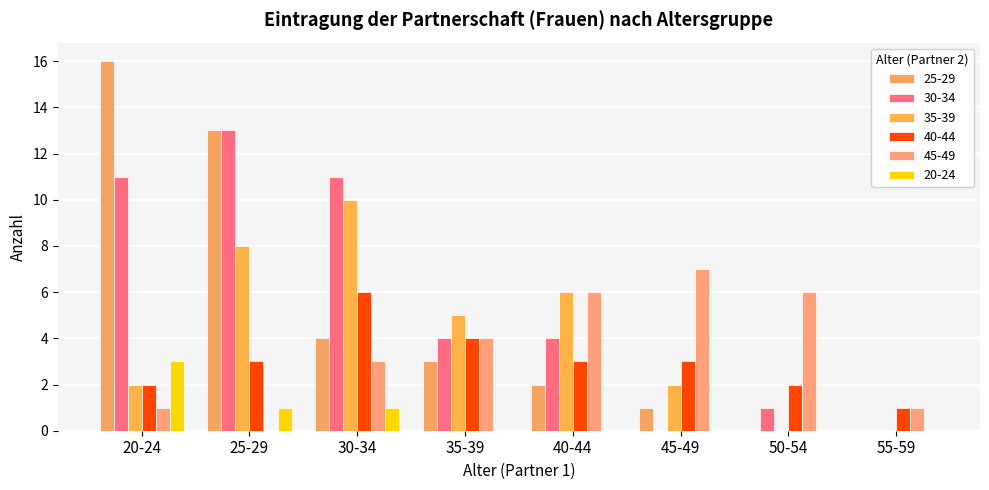

Count the number of data series in this chart.

6